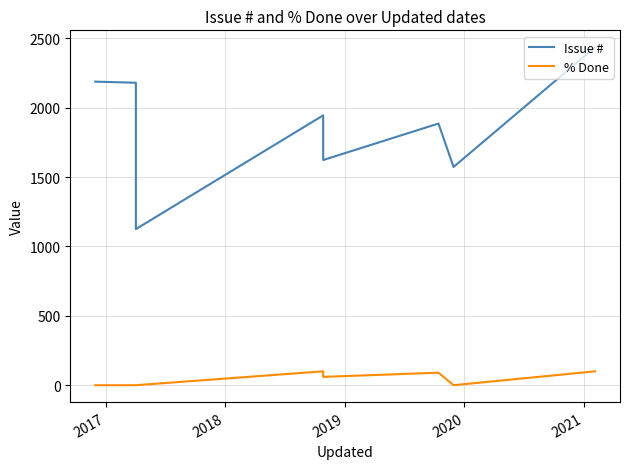

What is the greatest value displayed?

2436